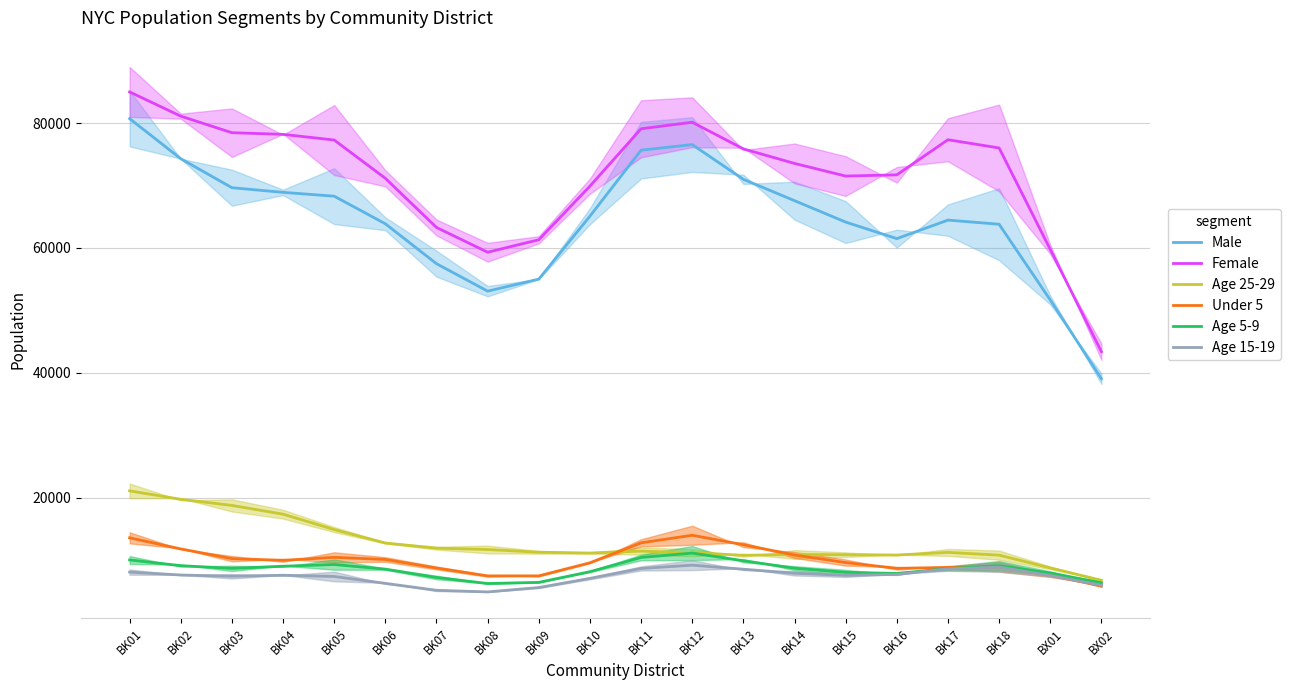

List the series in order of their peak value, lowest first.

Age 15-19, Age 5-9, Under 5, Age 25-29, Male, Female